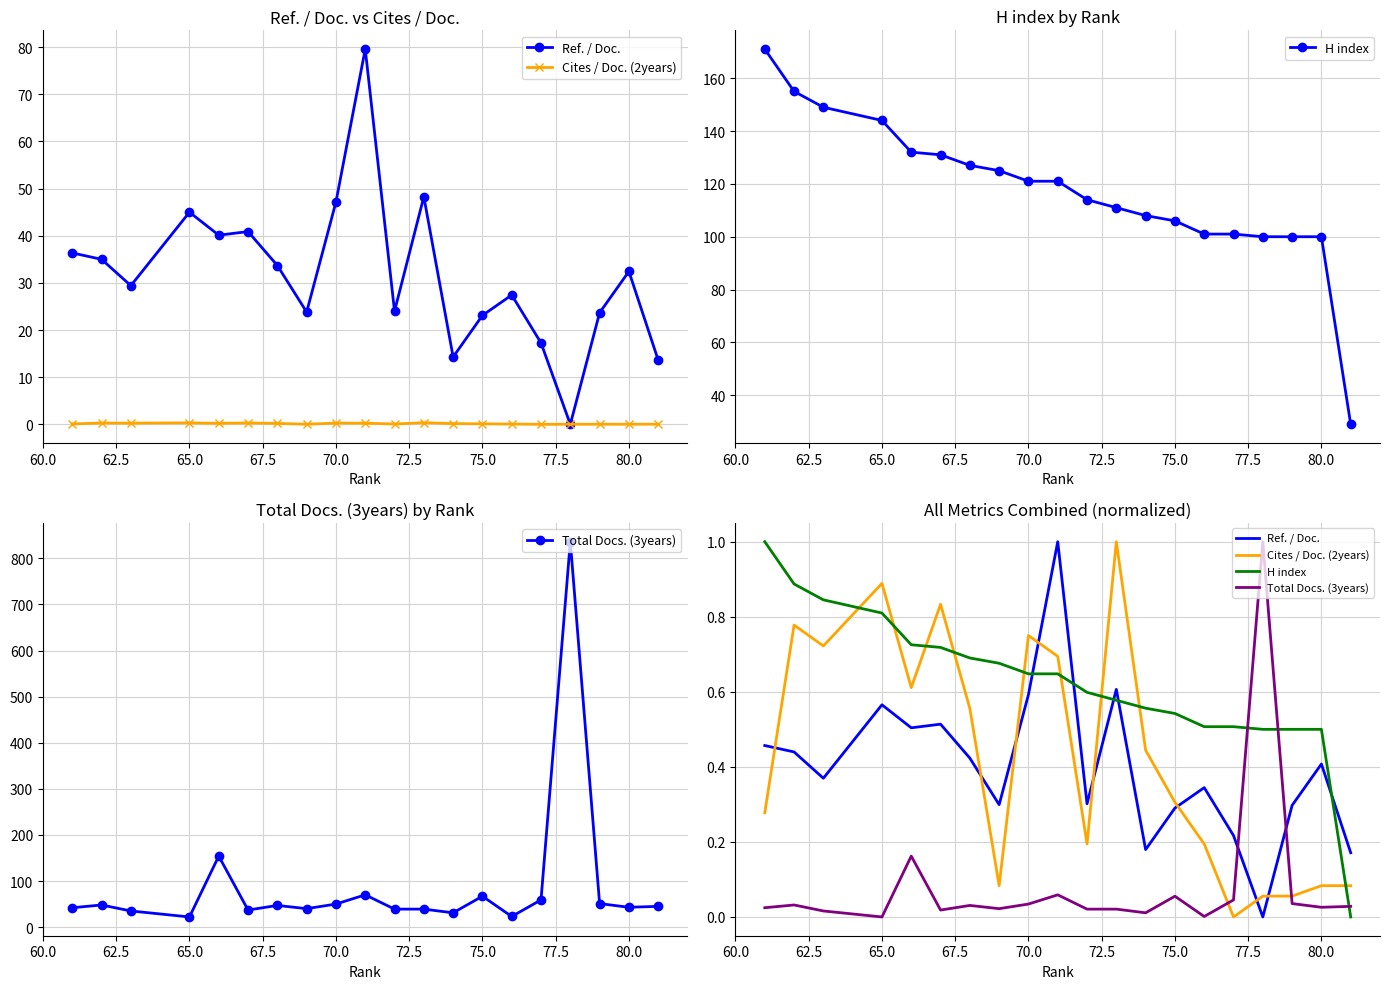

What is the difference between the maximum and minimum values in the Cites / Doc. (2years) series?

1.0